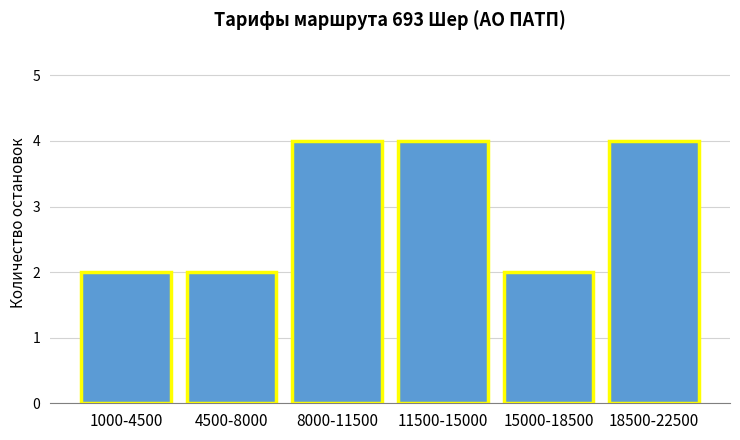

Reading left to right, what are all the values shown in this chart?

2	2	4	4	2	4